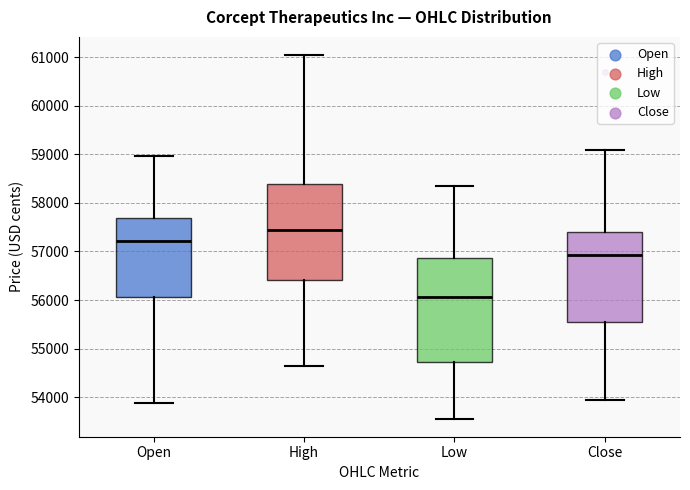

Reading left to right, transcribe this box plot: for each box, give where its median line is, the range the box spans, and where its two whiskers end, as read against the y-axis. The values are not printed on the chart, so give them approximately, as read against the axis.

Open: median 57200, box 56100 to 57700, whiskers 53900 to 59000
High: median 57500, box 56400 to 58400, whiskers 54600 to 61000
Low: median 56100, box 54700 to 56900, whiskers 53600 to 58300
Close: median 56900, box 55600 to 57400, whiskers 53900 to 59100